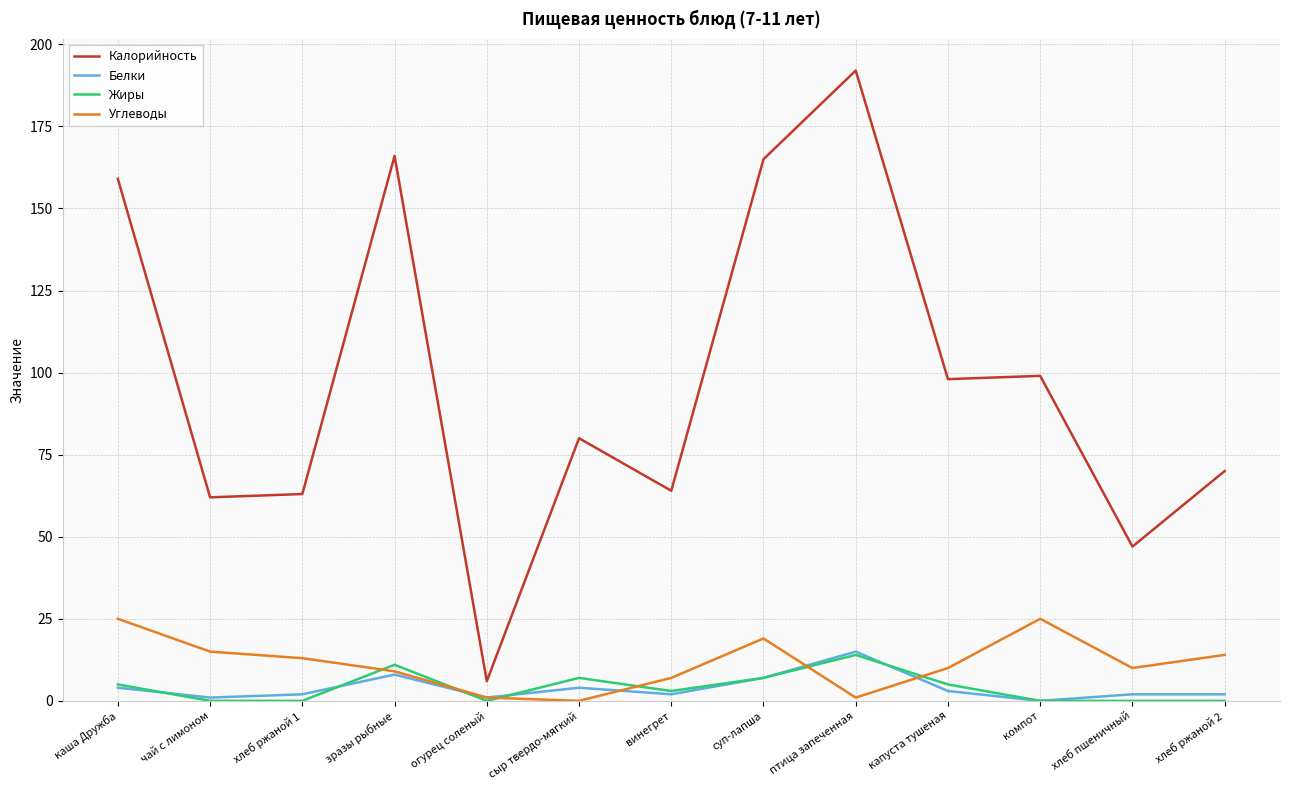

Is this an area chart (filled region under the line)?

No